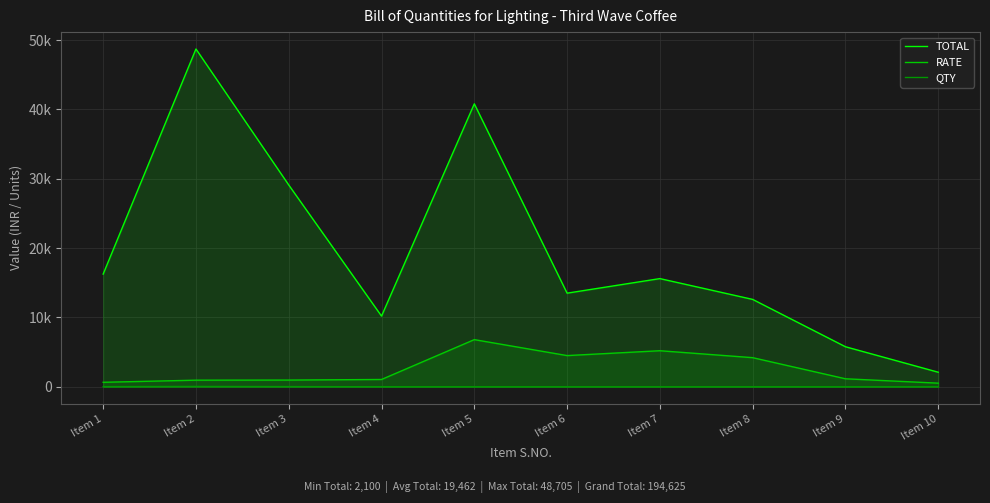

At which label is TOTAL closest to 25402?

Item 3